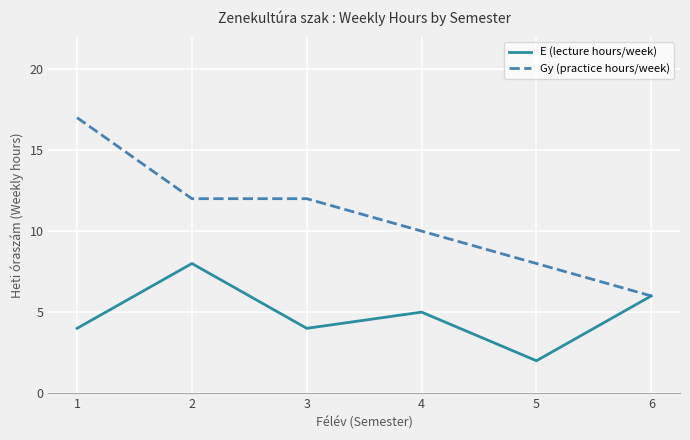

Between 1 and 4, which series saw the biggest shift?

Gy (practice hours/week)